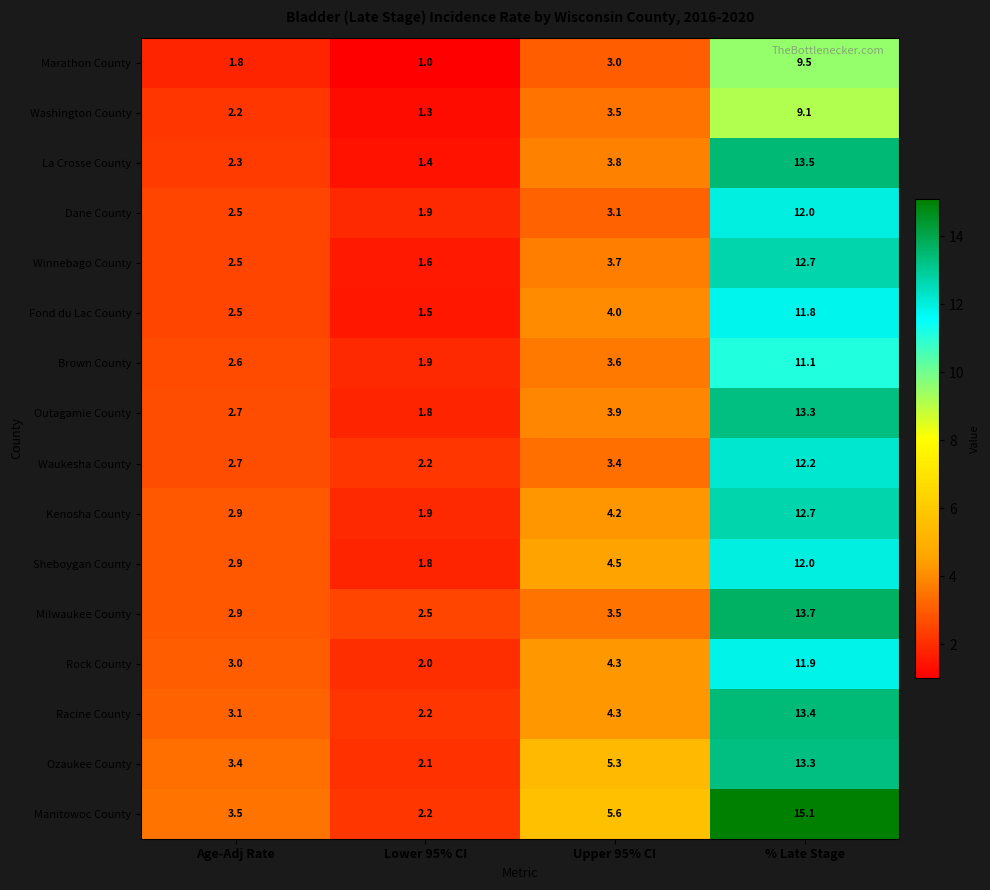

Read the La Crosse County value at Age-Adj Rate.

2.3